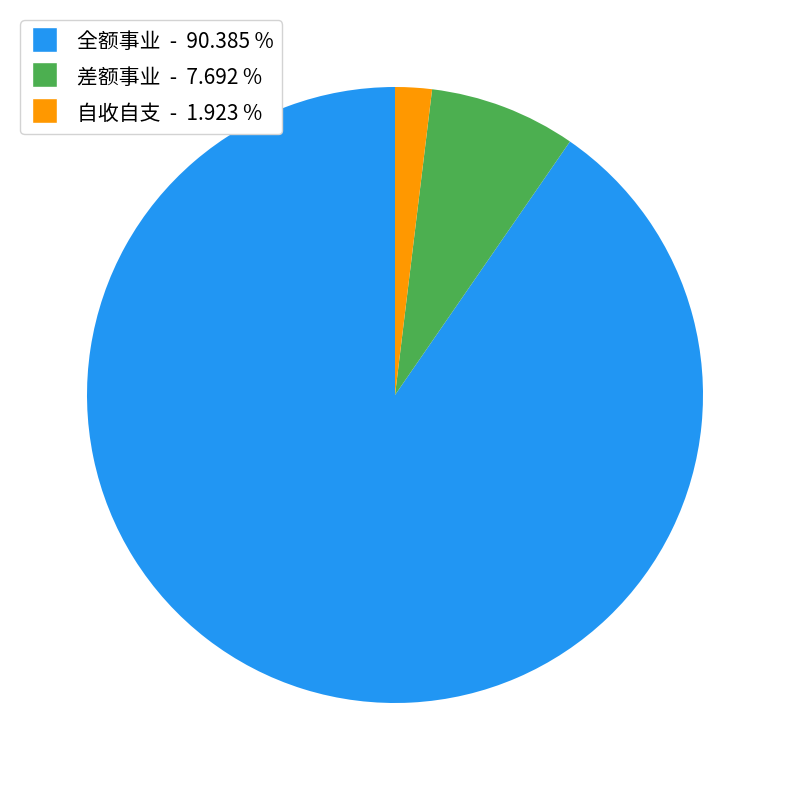

Does any single category account for the majority?

Yes